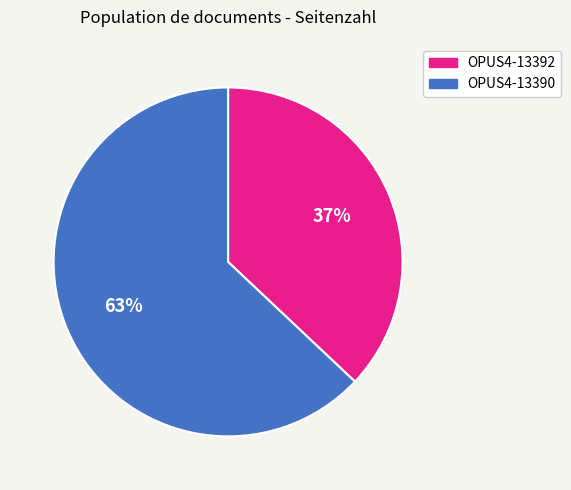

How many slices are in this pie chart?

2